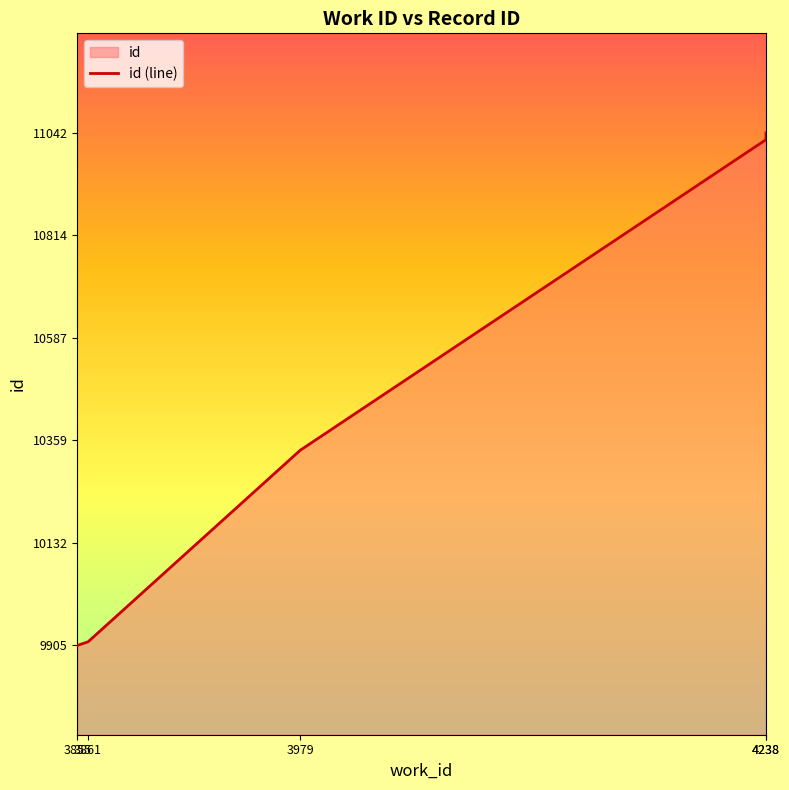

How many series are shown in this chart?

1